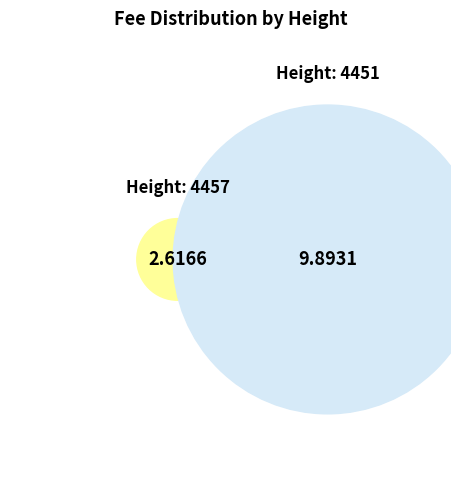

Do 4457 and 4451 together represent more than half of the pie?

Yes